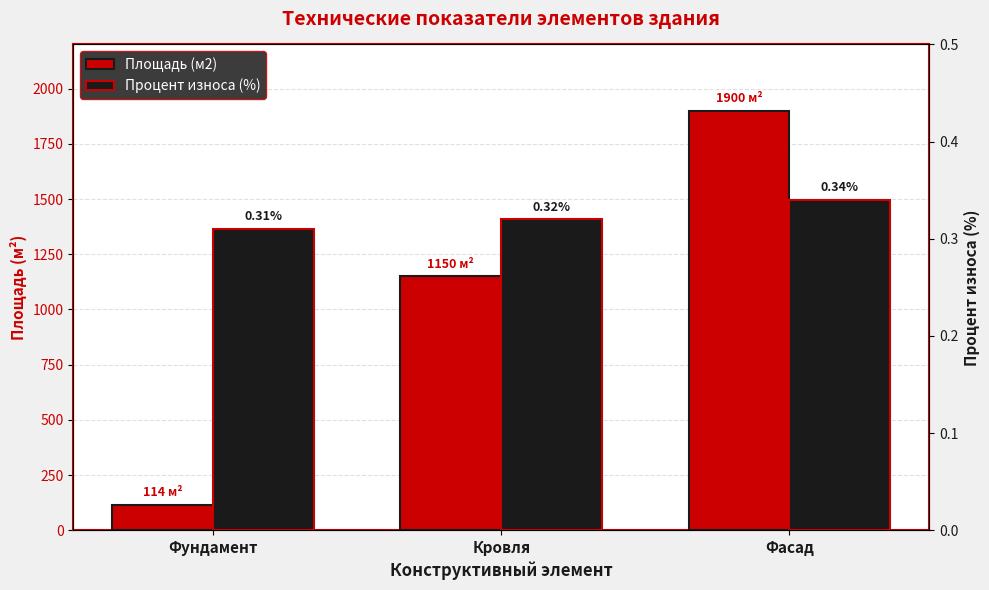

List the series in order of their overall mean, lowest first.

Процент износа (%), Площадь (м2)